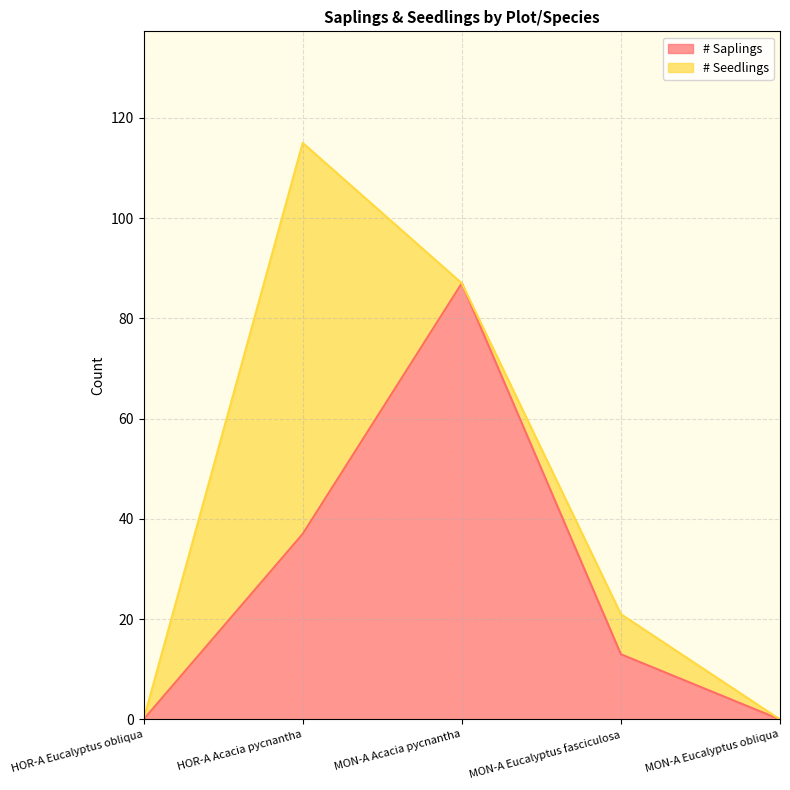

How many values are between 0 and 37?

4